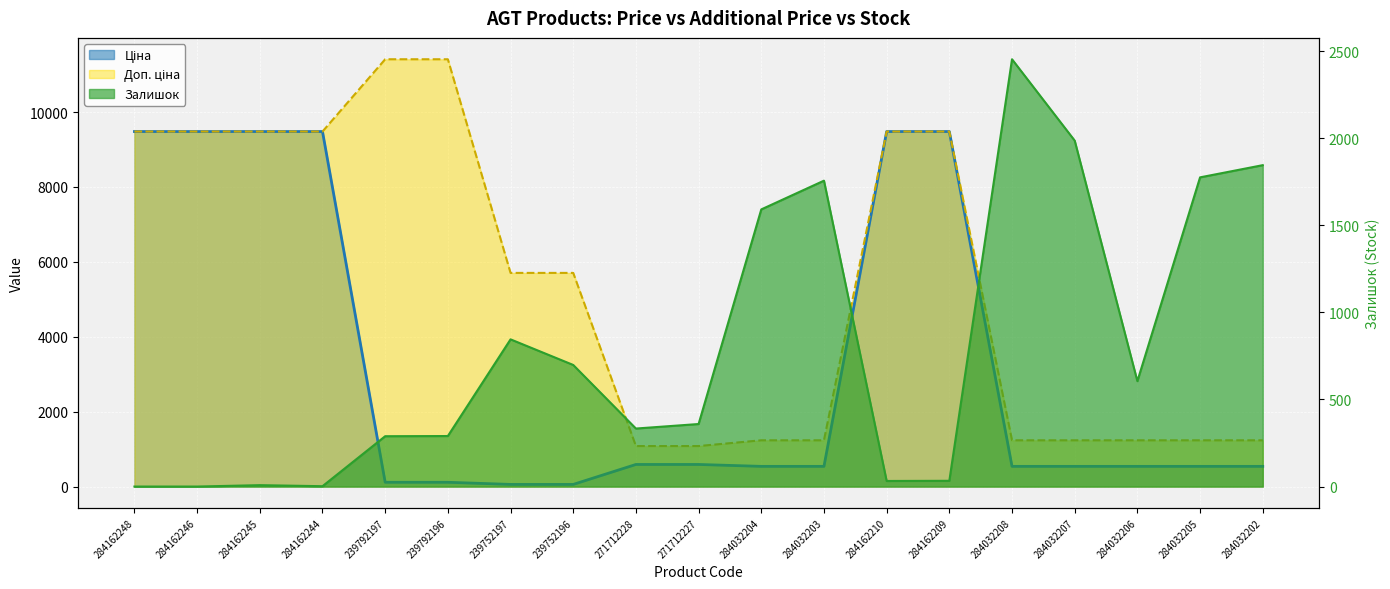

What is the difference between the maximum and minimum values in the Залишок series?

2453.0